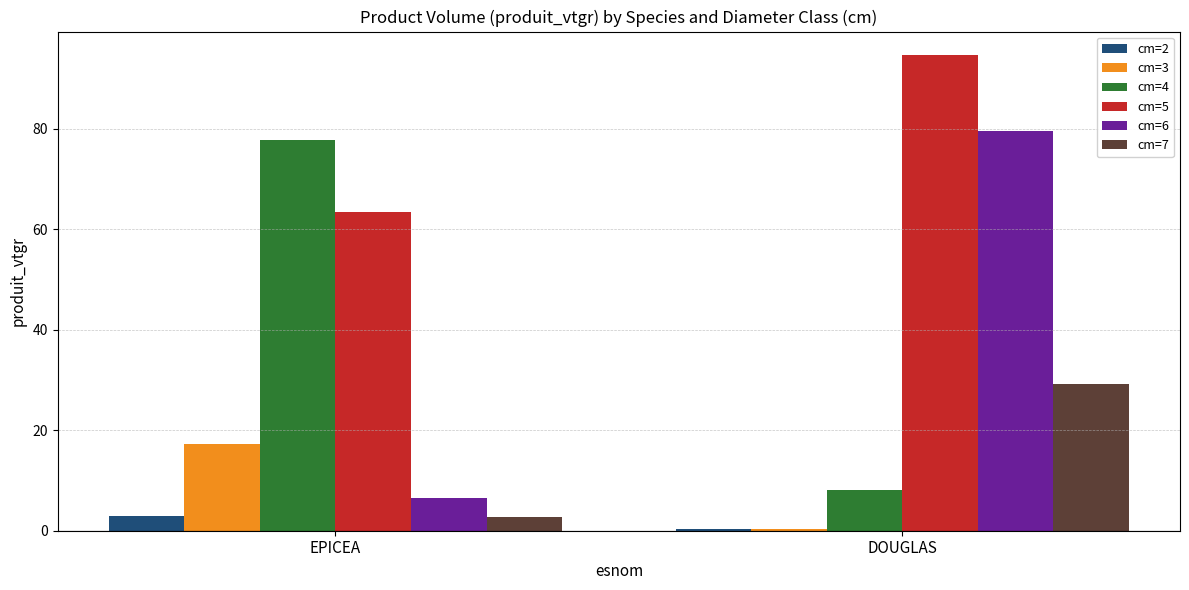

Count the cm=2 values in the range 0 to 2.

1